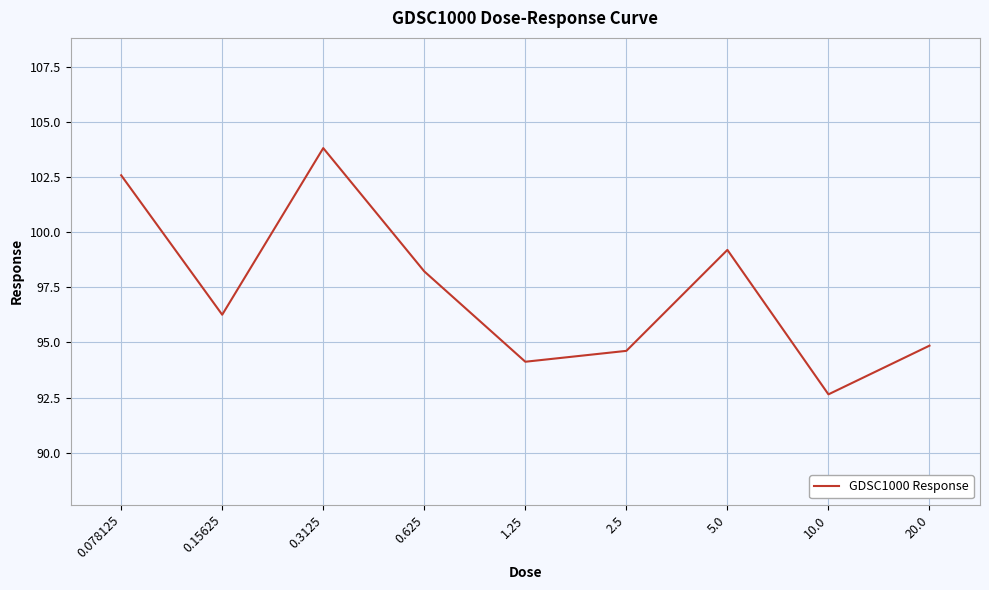

The chart shows a value of 99.2 at 5.0. True or false?

True